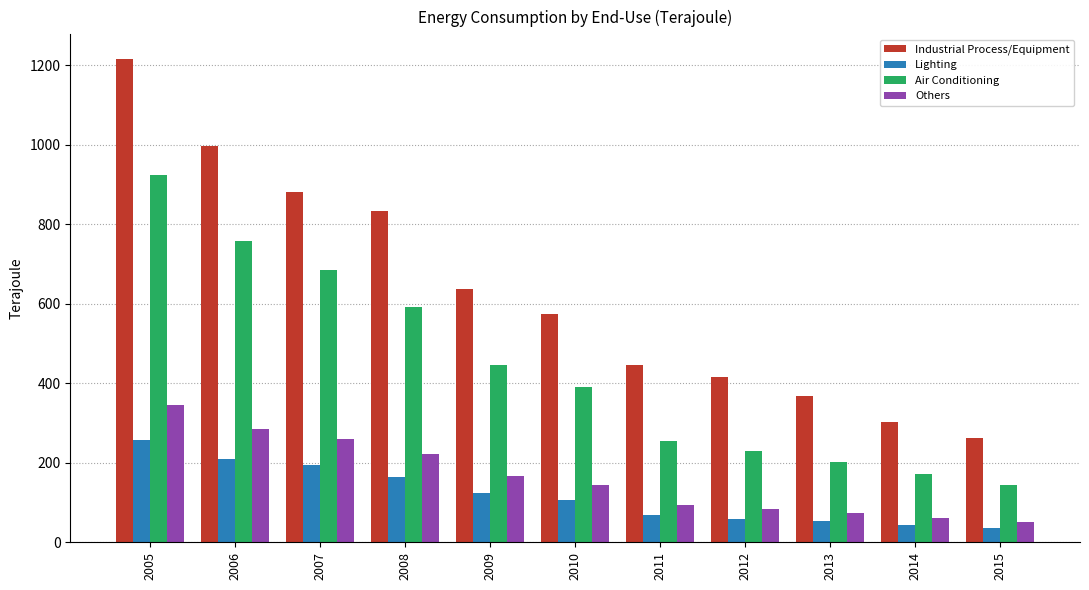

Is the value of Others at 2012 greater than the value of Industrial Process/Equipment at 2007?

No